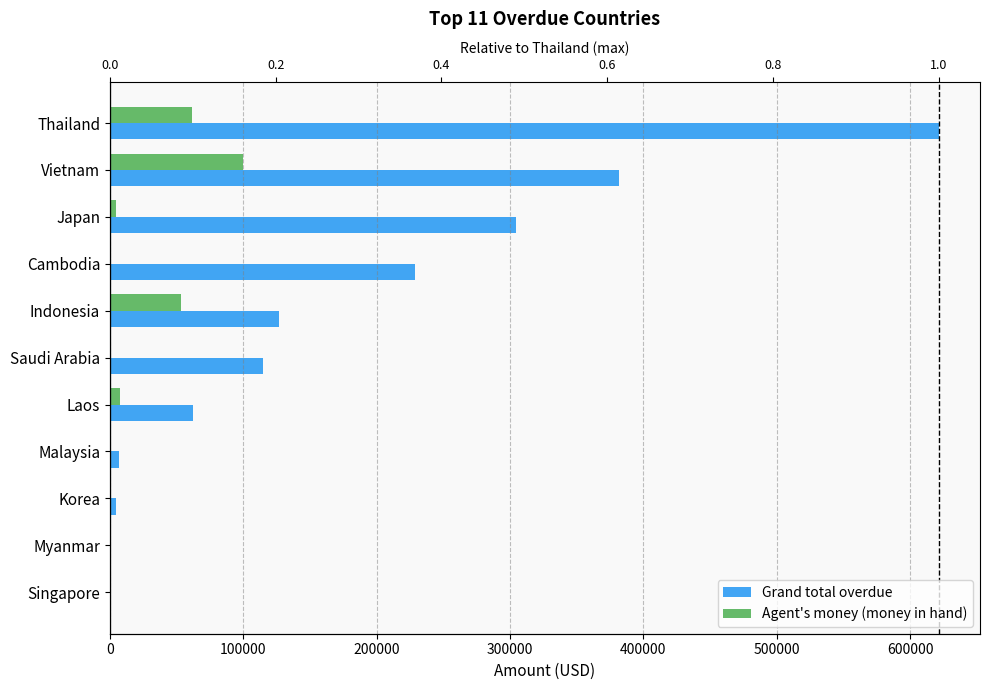

Reading right to left, what are all the values shown in this chart?

Grand total overdue: 0.0	0.0	4504.0	6671.1	62340.0	114619.2	126567.0	228756.4	304668.8	381630.6	621311.1
Agent's money (money in hand): 145.0	0.0	154.0	732.8	7312.0	0.0	53445.2	0.0	4823.1	100140.2	61360.7